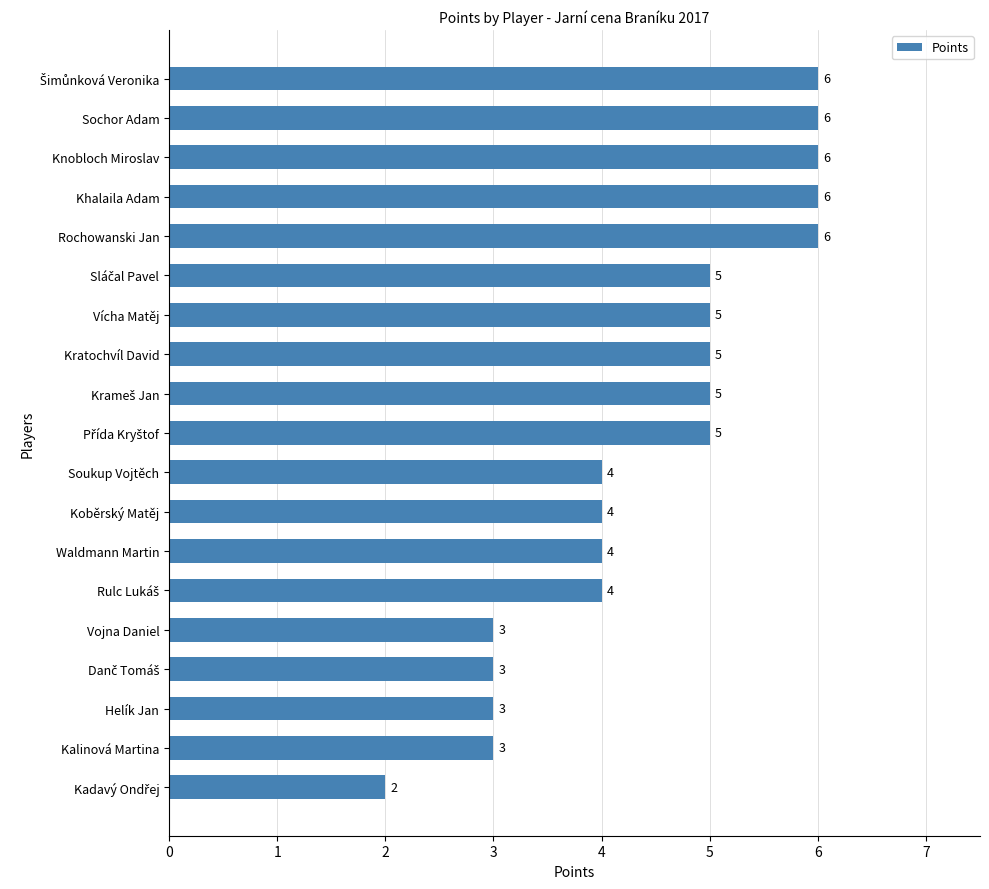

The value at Koběrský Matěj is 4. True or false?

True